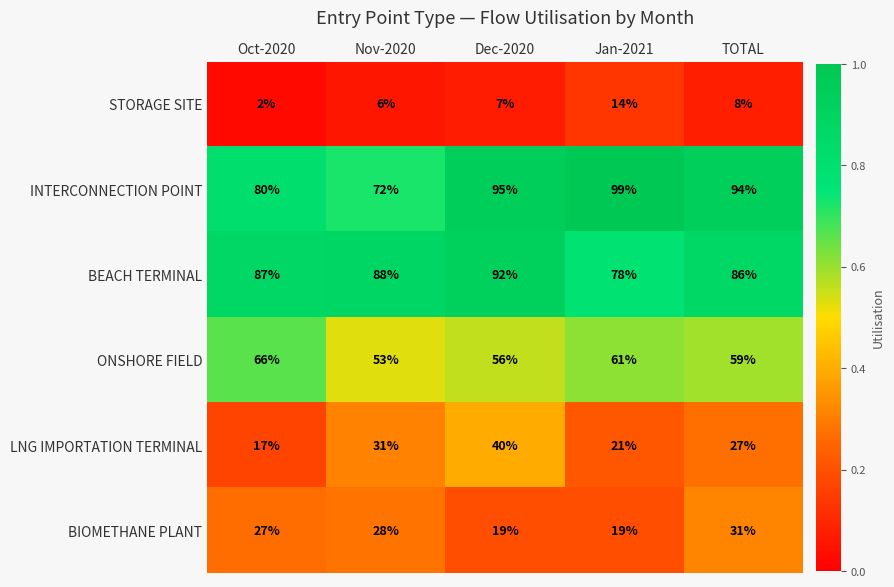

True or false: LNG IMPORTATION TERMINAL has a value of 7 at TOTAL.

False